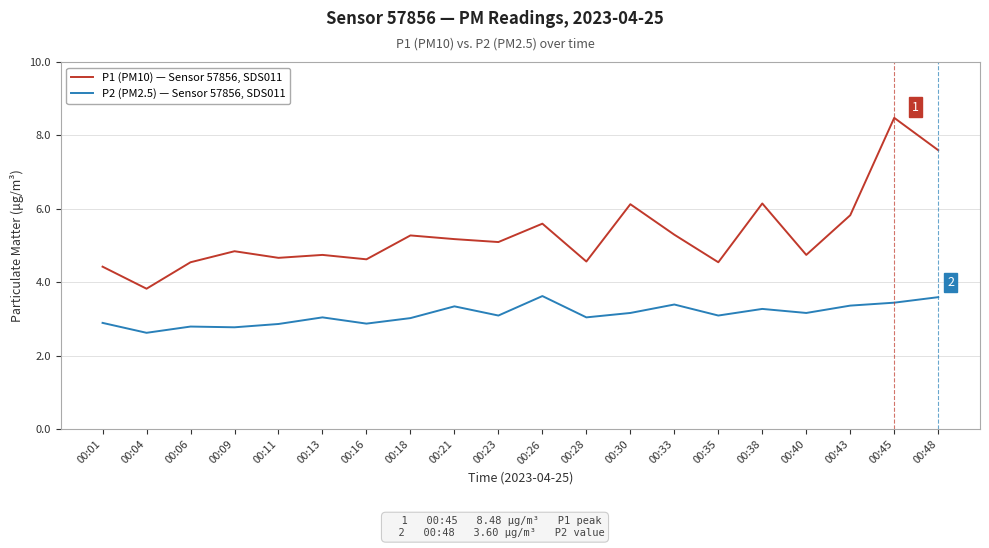

Read the P1 (PM10) — Sensor 57856, SDS011 value at 00:23.

5.1